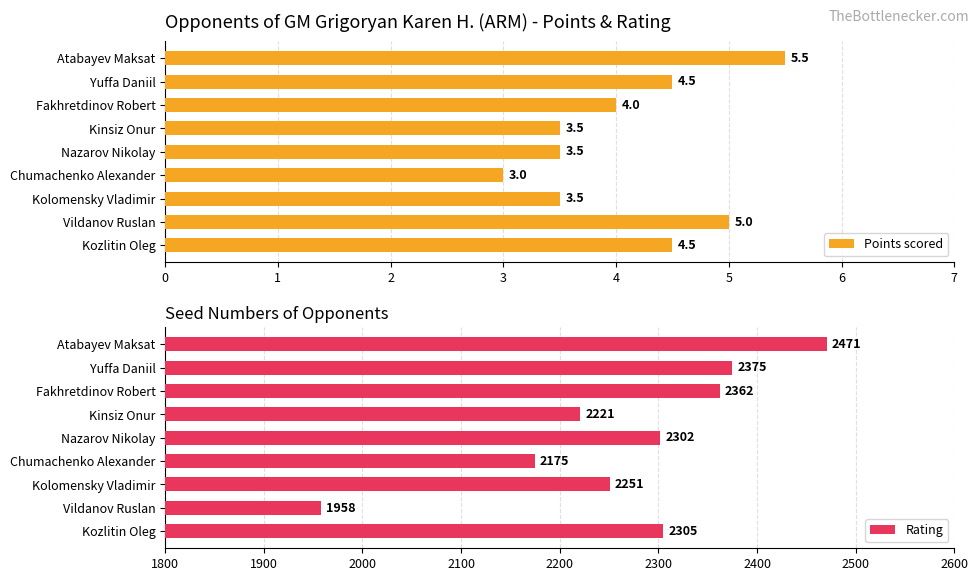

Read the Rating value at Chumachenko Alexander, to the nearest 100.

2200